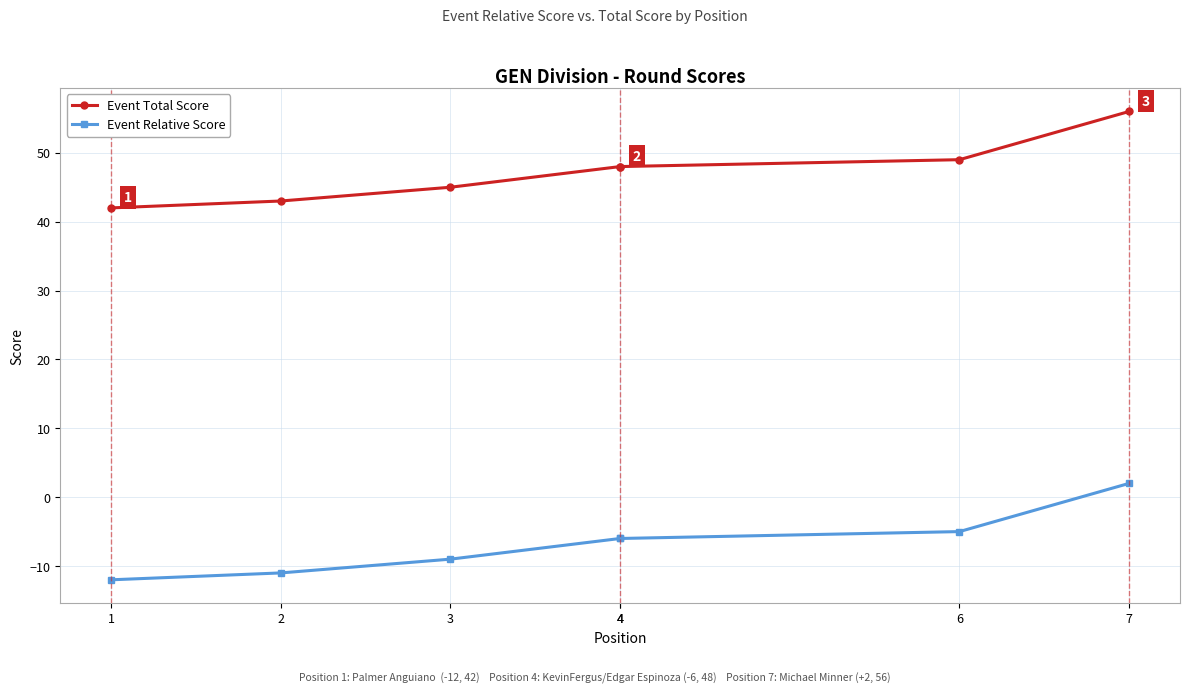

At which category does the chart reach its minimum across all series?

1